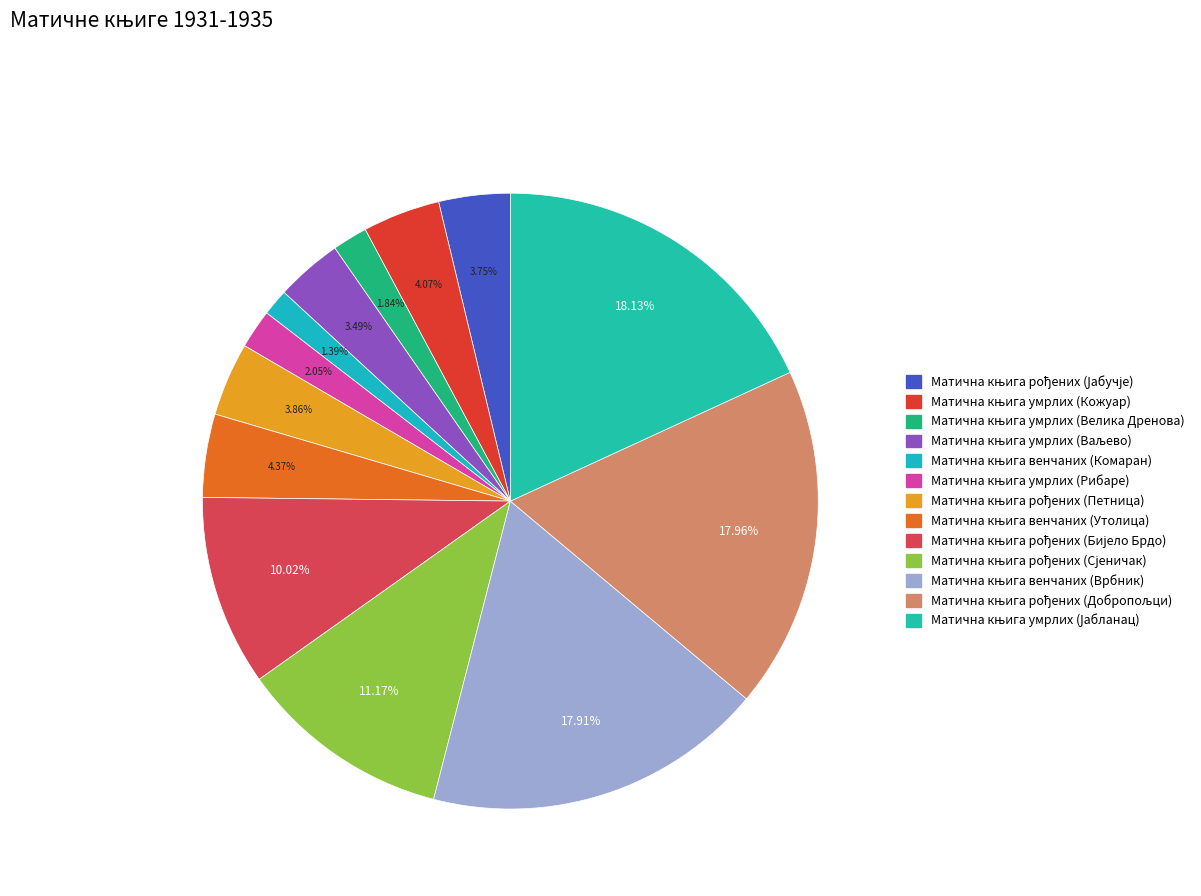

What percentage do Матична књига рођених (Сјеничак) and Матична књига умрлих (Велика Дренова) together represent?

13.0%